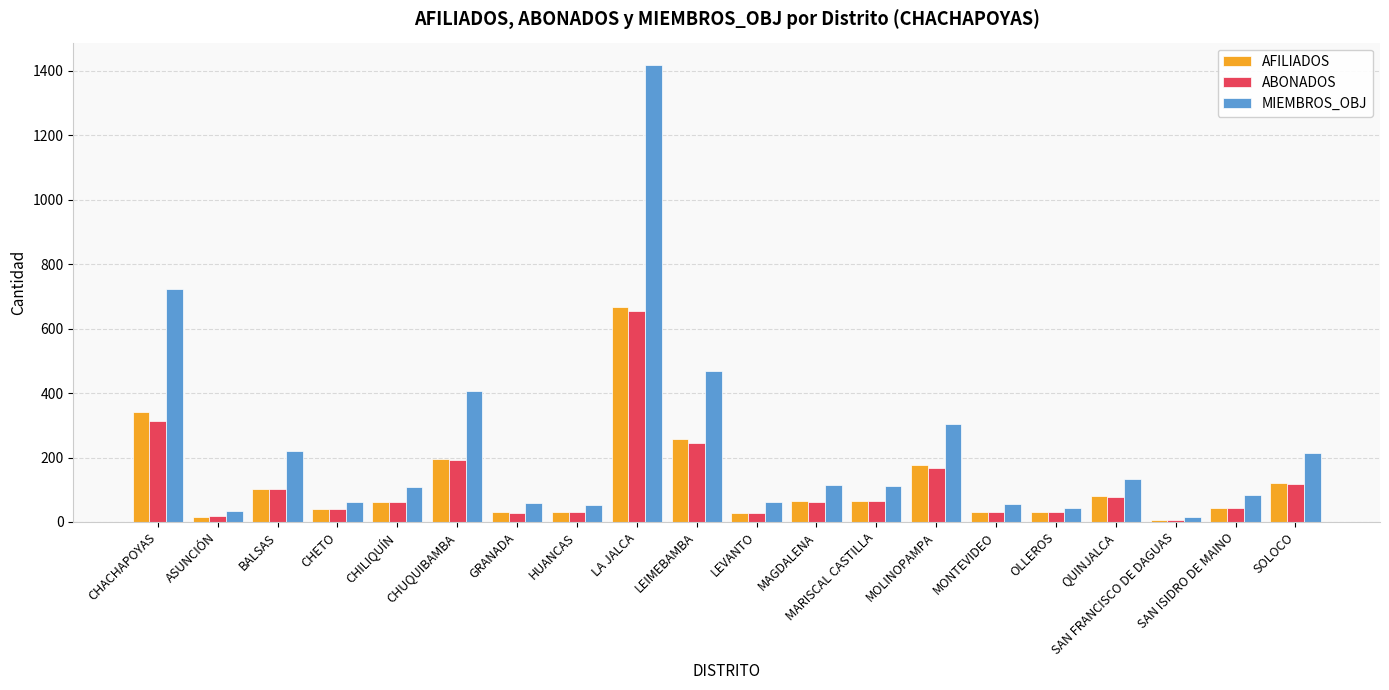

Between MARISCAL CASTILLA and MOLINOPAMPA, which series saw the biggest shift?

MIEMBROS_OBJ